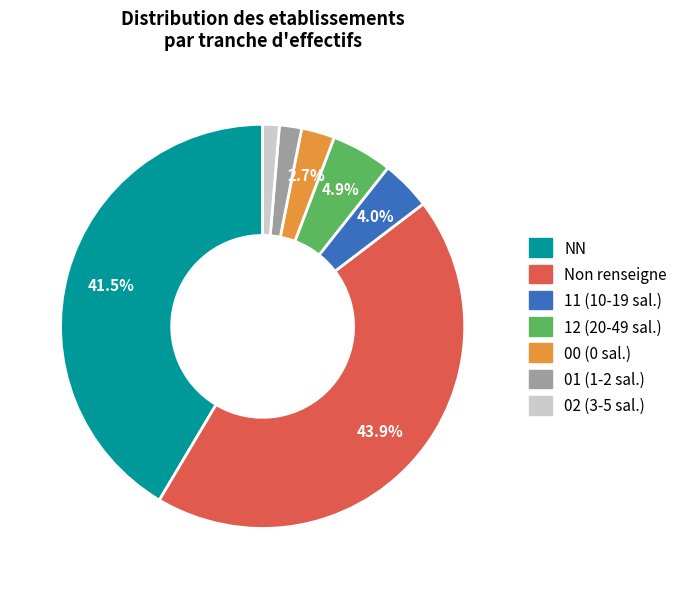

How many slices are in this pie chart?

7